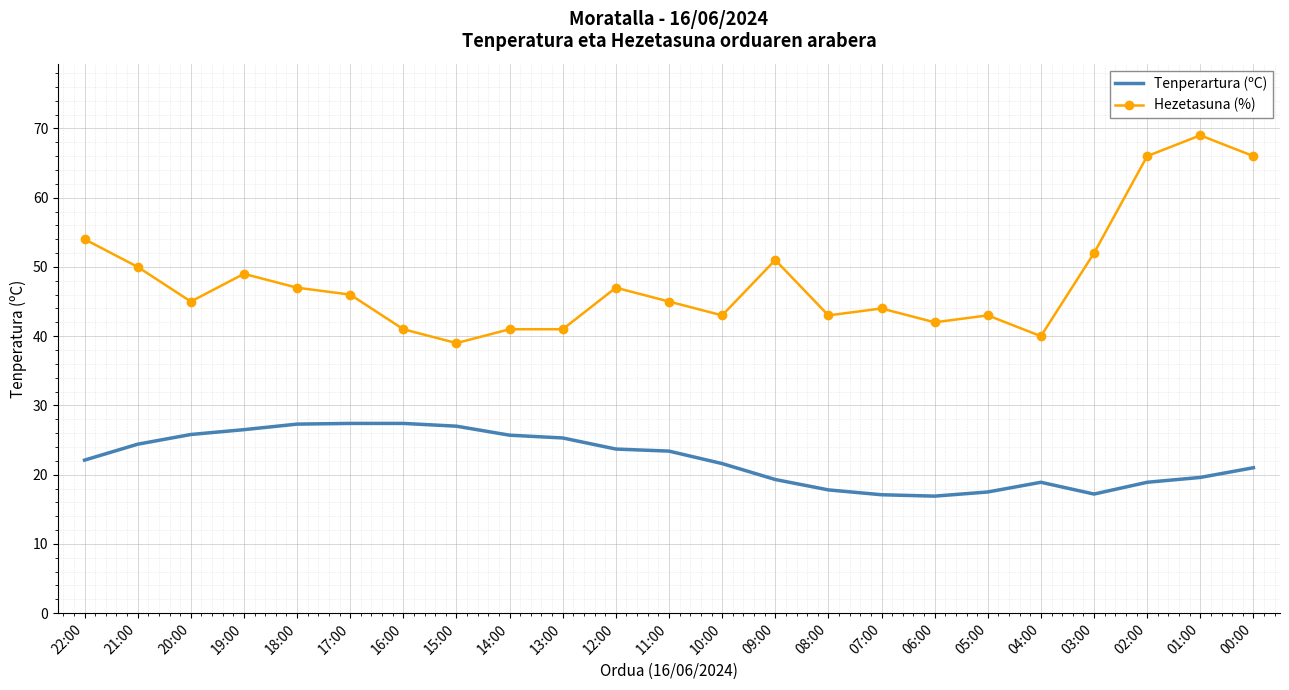

What position from the right is 09:00?

10